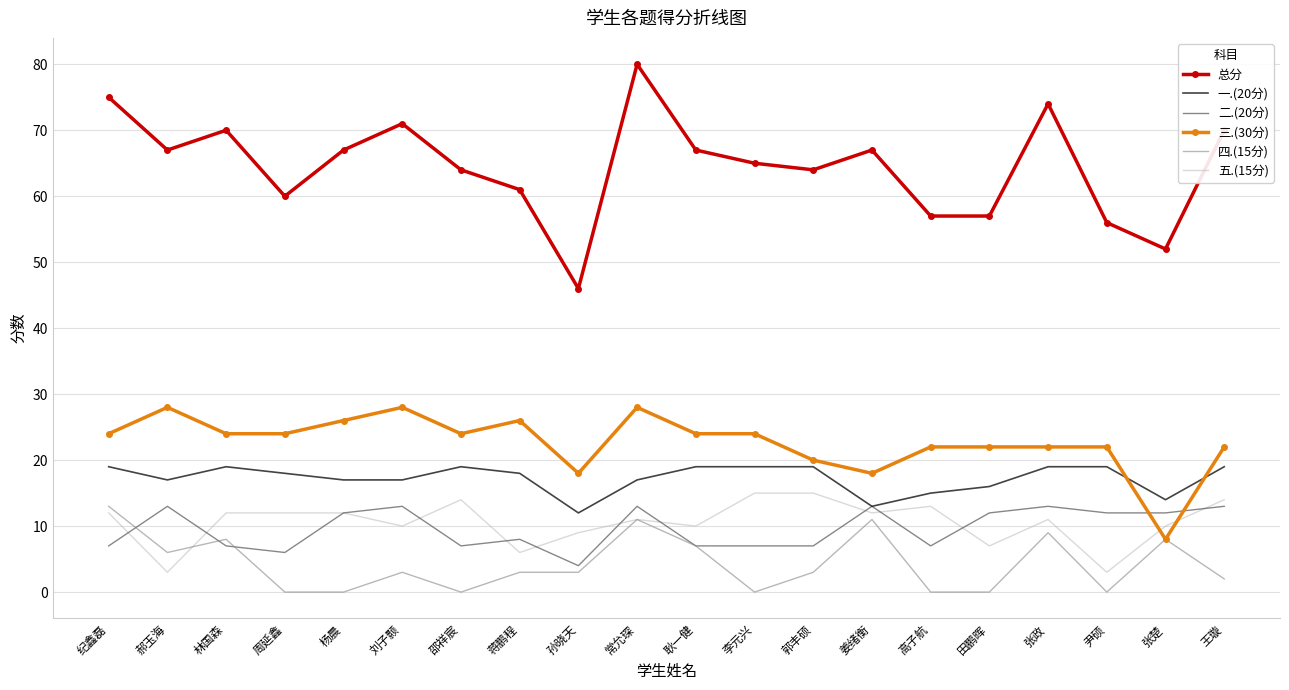

True or false: 三.(30分) and 五.(15分) intersect in this chart.

True